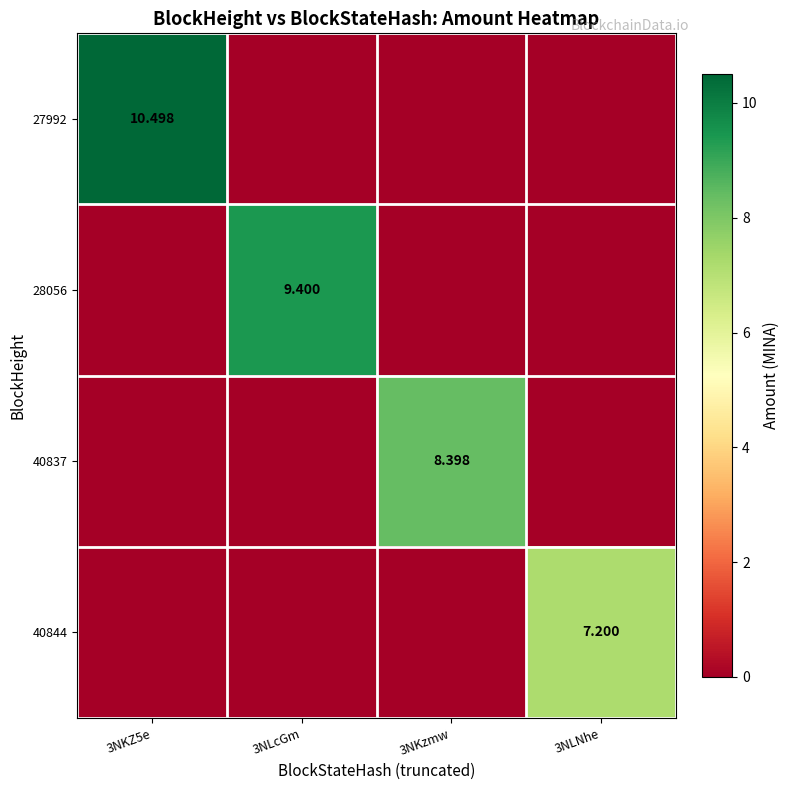

Is the value of 40844 at 3NKZ5e greater than the value of 40837 at 3NLcGm?

No